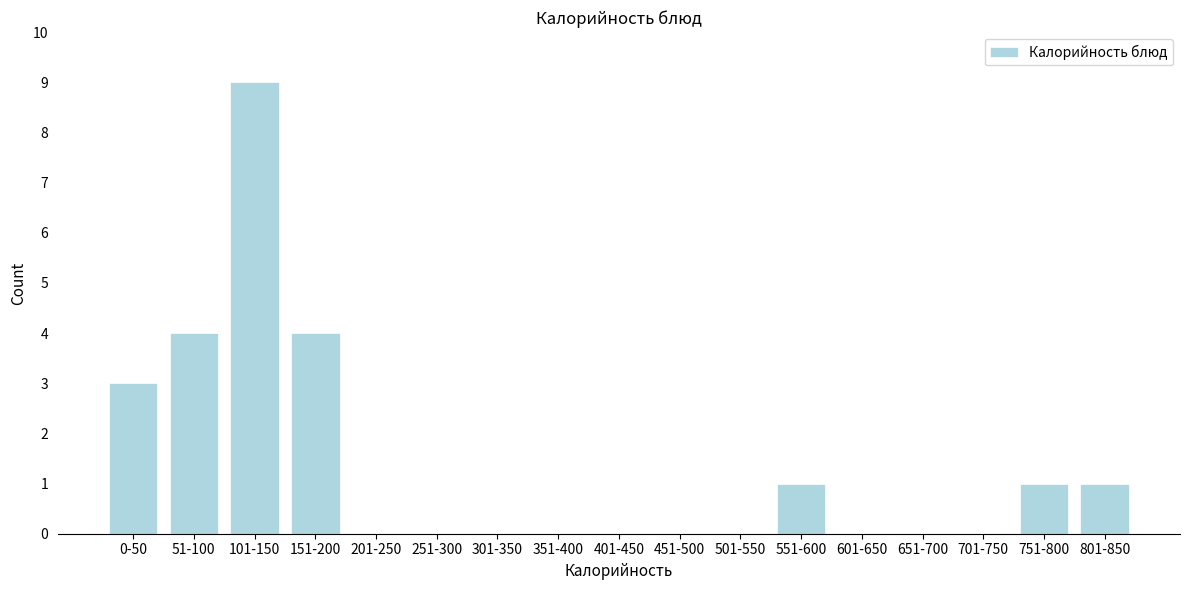

Reading right to left, extract all data points from this chart.

801-850=1	751-800=1	701-750=0	651-700=0	601-650=0	551-600=1	501-550=0	451-500=0	401-450=0	351-400=0	301-350=0	251-300=0	201-250=0	151-200=4	101-150=9	51-100=4	0-50=3